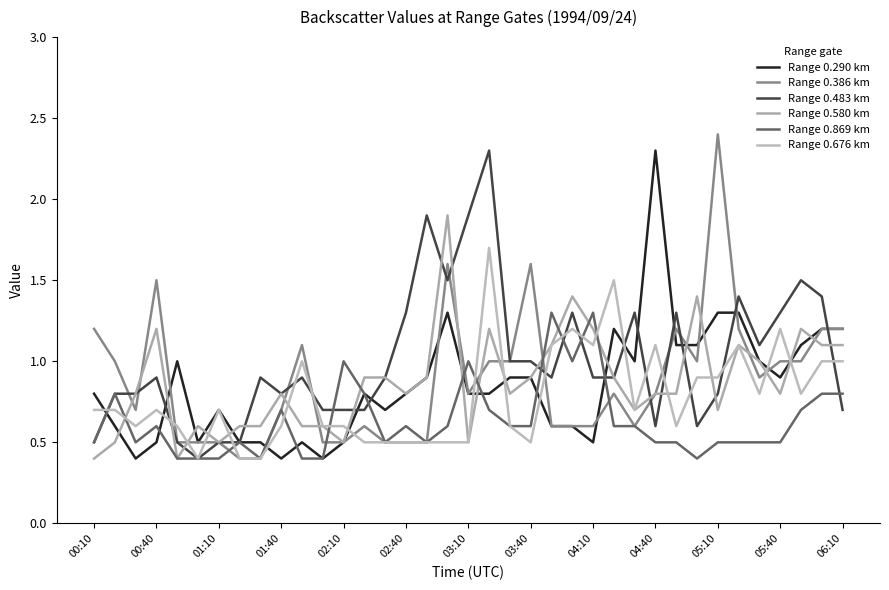

List the series in order of their peak value, highest first.

Range 0.386 km, Range 0.290 km, Range 0.483 km, Range 0.580 km, Range 0.676 km, Range 0.869 km